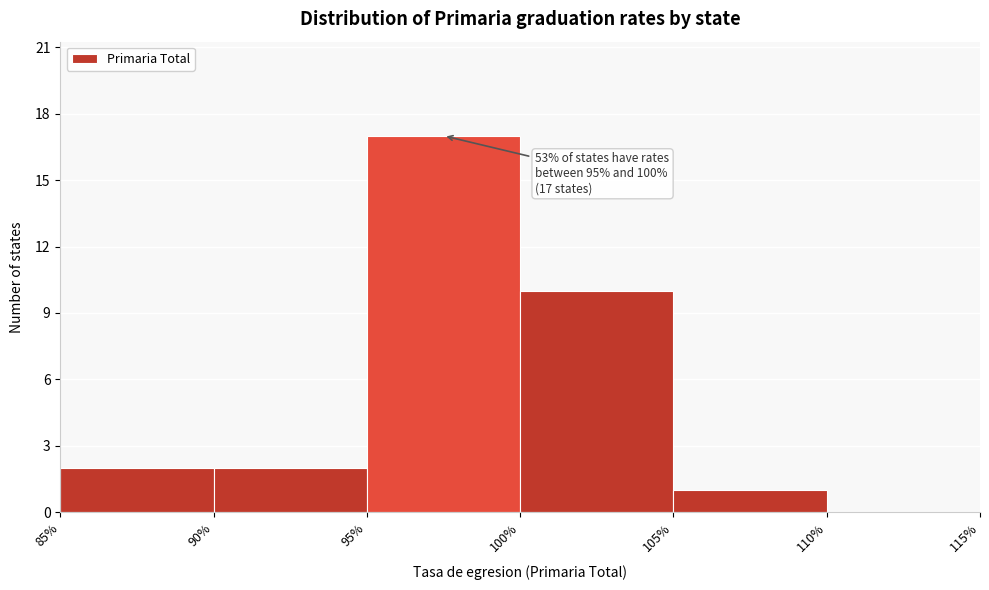

Which range on the x-axis has the tallest bar?

95% to 100%